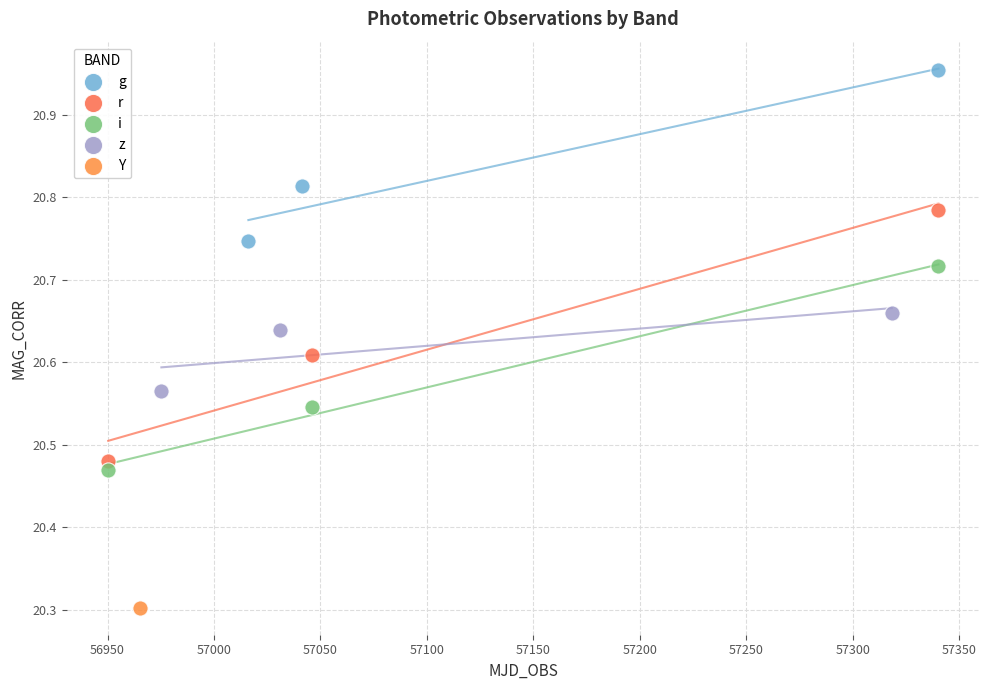

What are all the series names shown in the legend?

g, r, i, z, Y